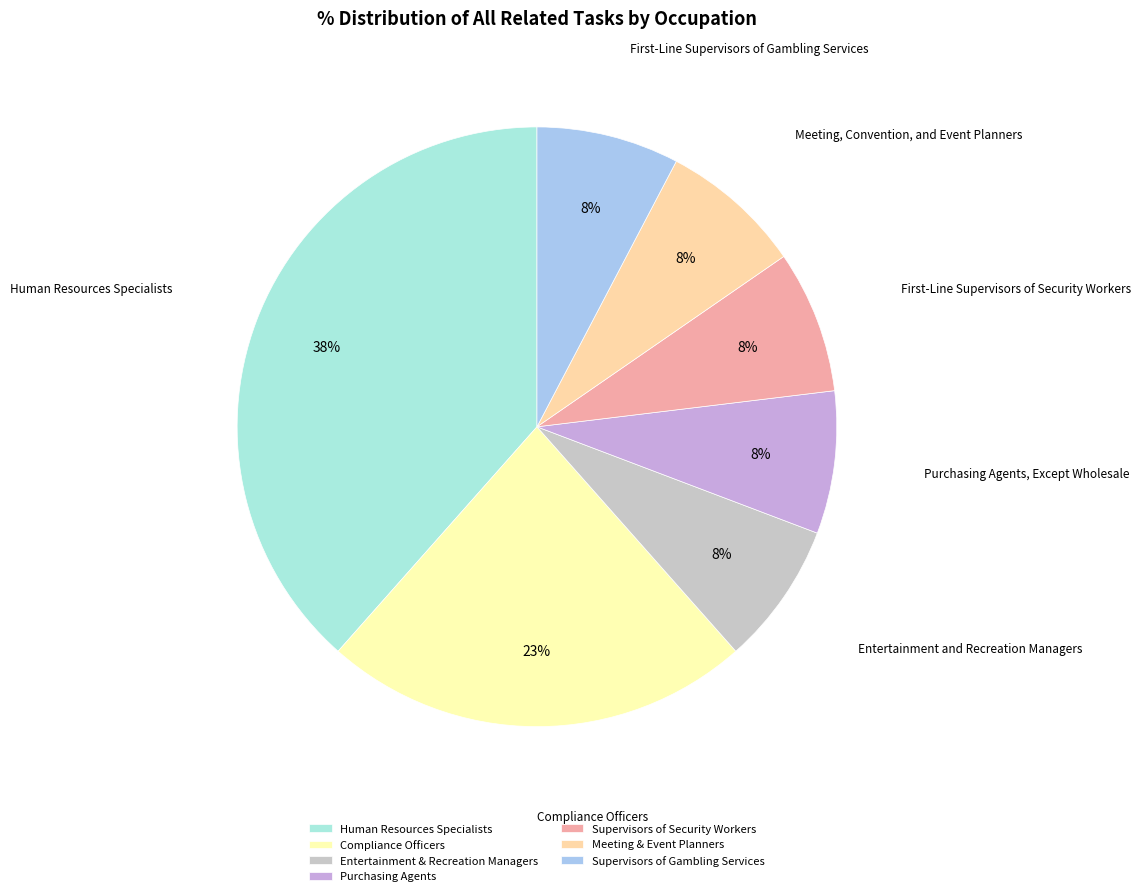

Which category has the smallest portion of the pie?

Entertainment and Recreation Managers